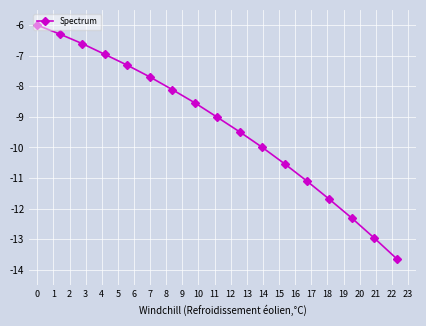

Does the chart display data point markers on the line(s)?

Yes